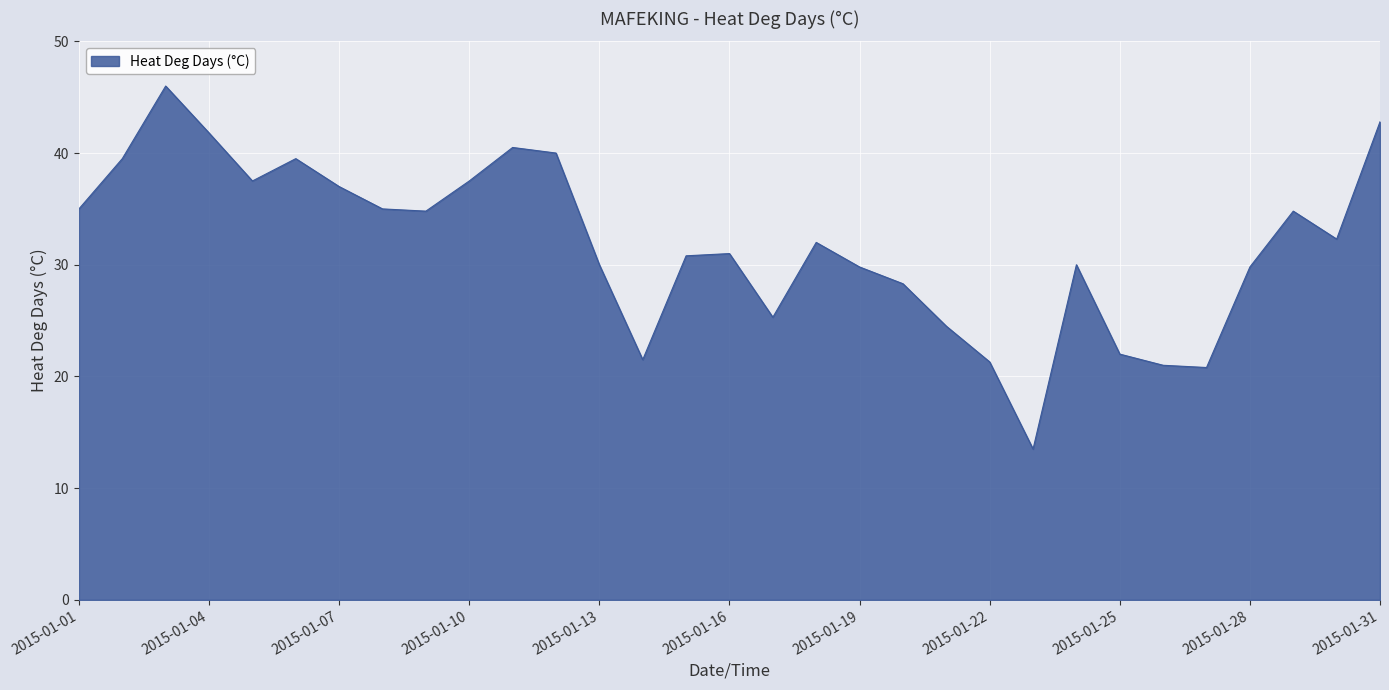

What is the maximum value shown in the chart?

46.0